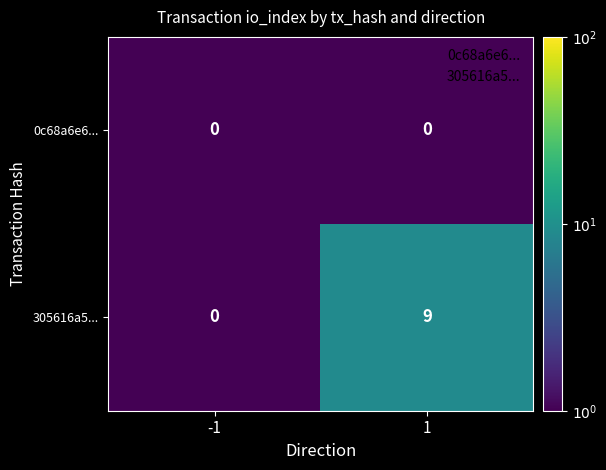

What is the spread (max minus min) of values at 1?

9